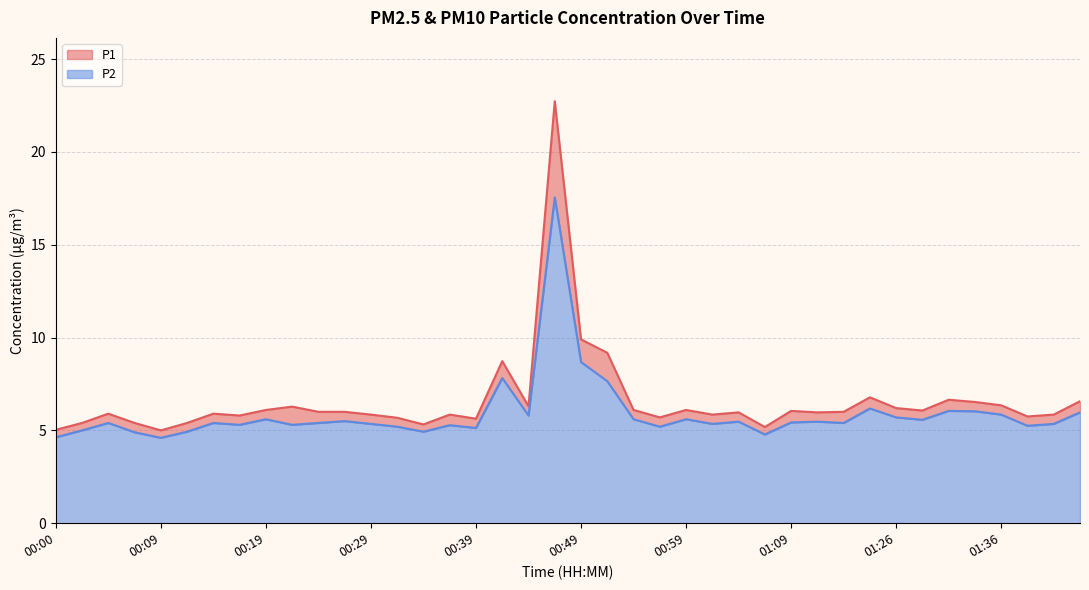

Is the value of P2 at 00:17 greater than the value of P1 at 01:54?

No